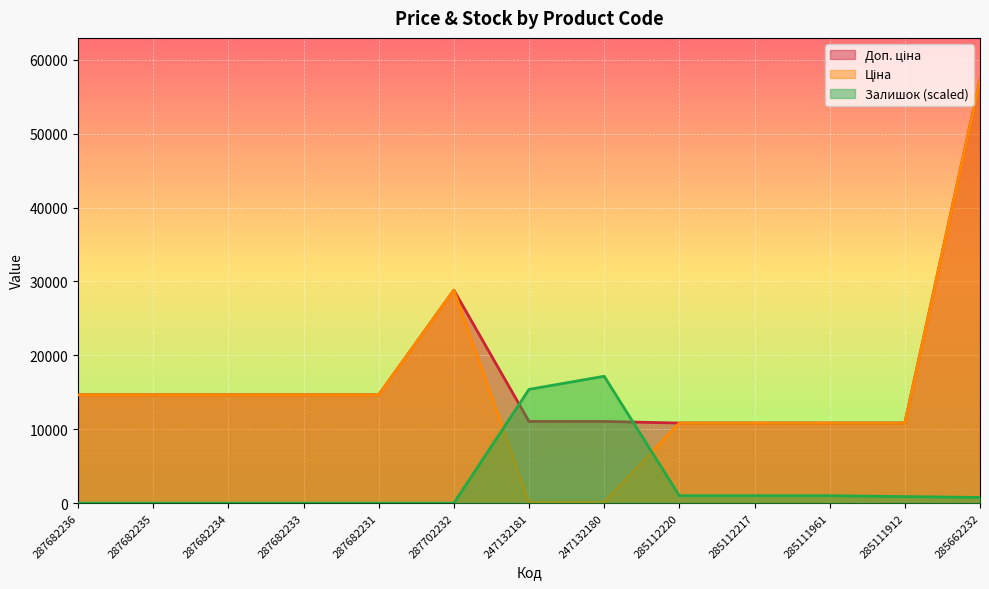

Between 287682233 and 287682236, which is larger?

287682233